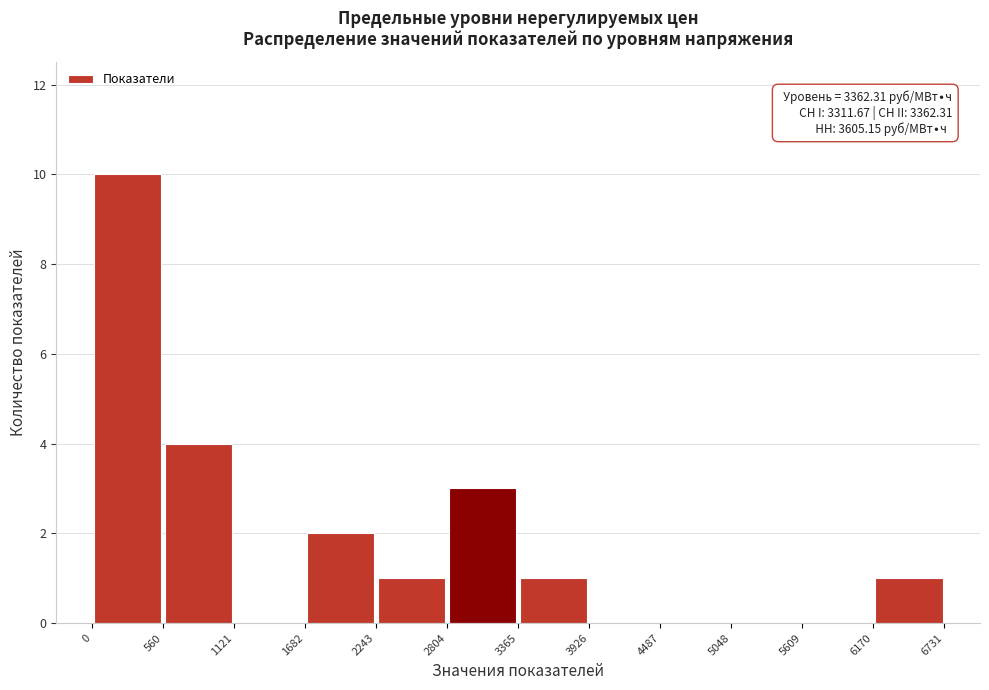

Over which range of the x-axis is the bar tallest?

0 to 560